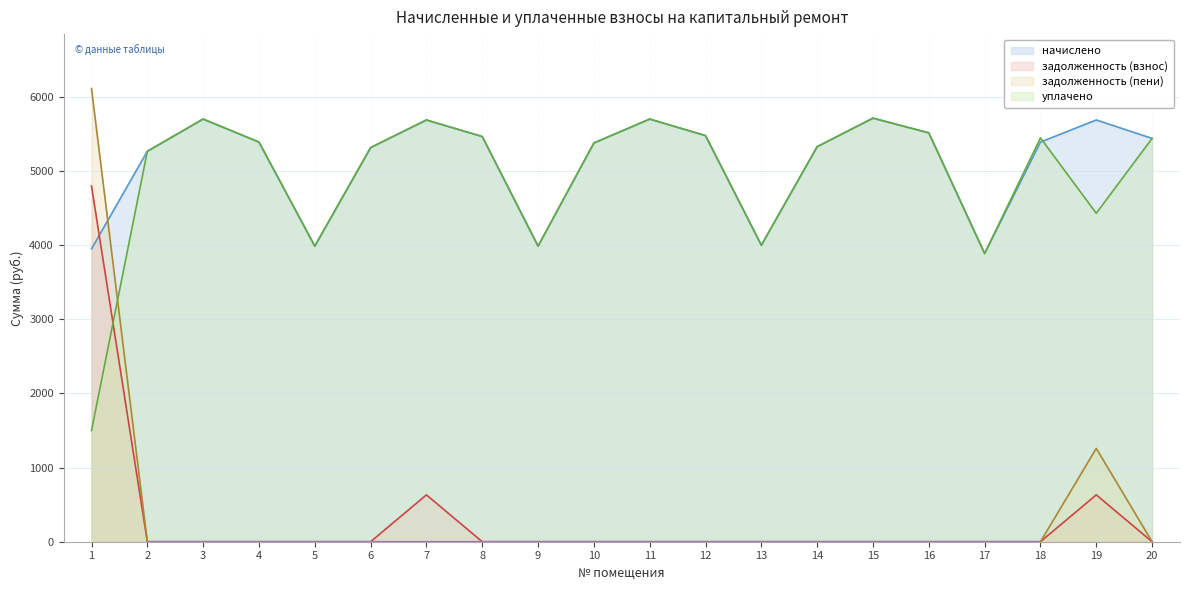

At how many categories does at least one series exceed 2194?

20